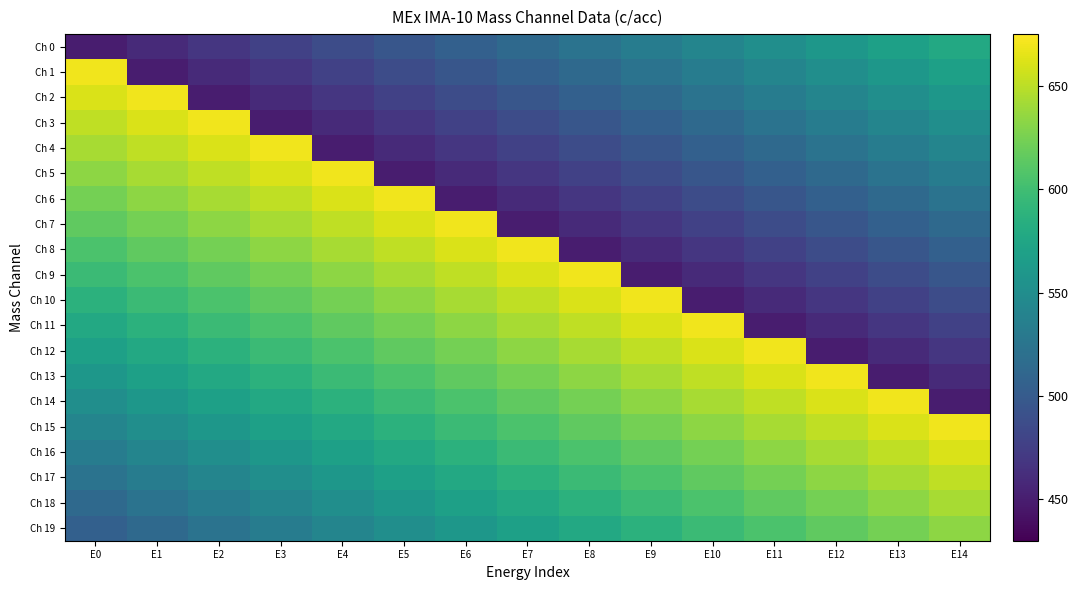

At E6, list the series in order from largest to smallest.

Ch 7, Ch 8, Ch 9, Ch 10, Ch 11, Ch 12, Ch 13, Ch 14, Ch 15, Ch 16, Ch 17, Ch 18, Ch 19, Ch 0, Ch 1, Ch 2, Ch 3, Ch 4, Ch 5, Ch 6